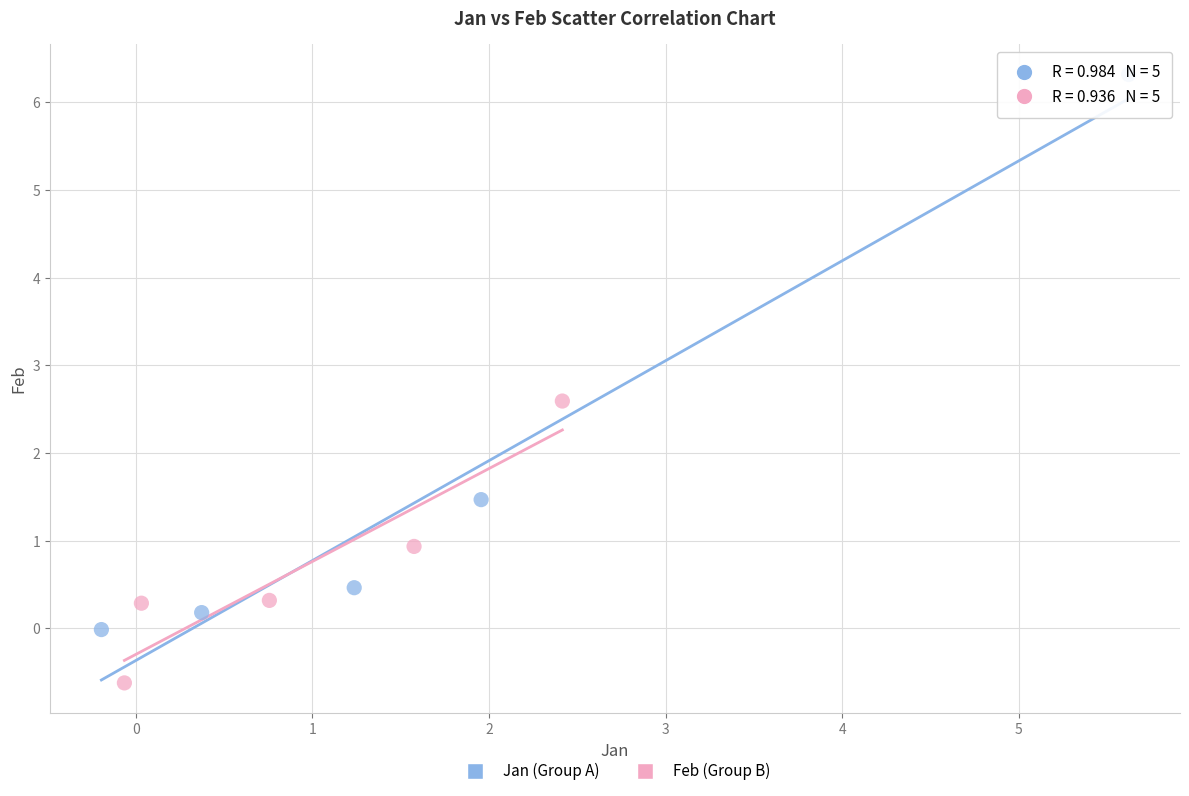

What are all the series names shown in the legend?

Jan (Group A), Feb (Group B)